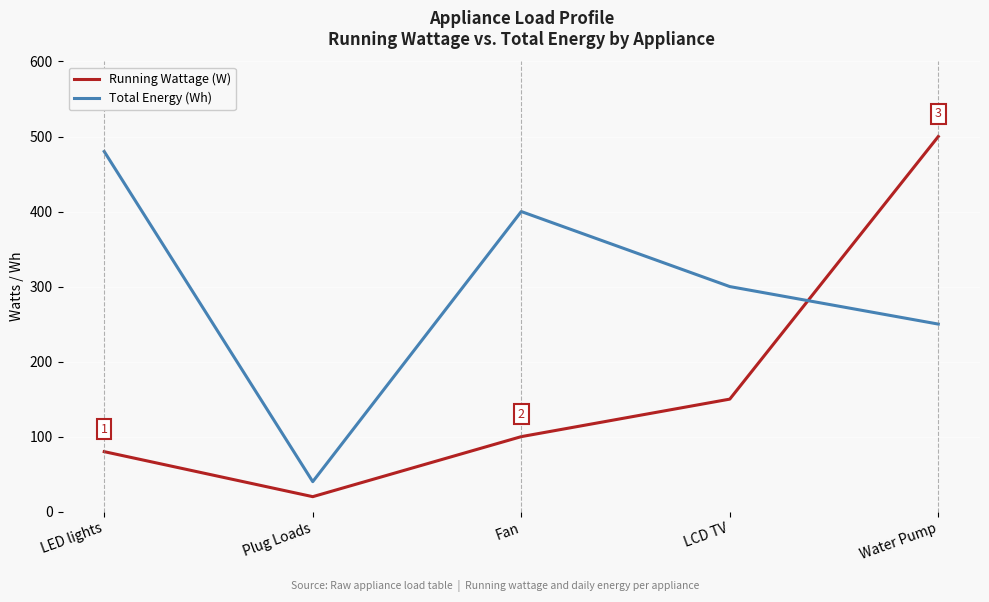

In Running Wattage (W), how many points are lower than both neighbors (excluding endpoints)?

1